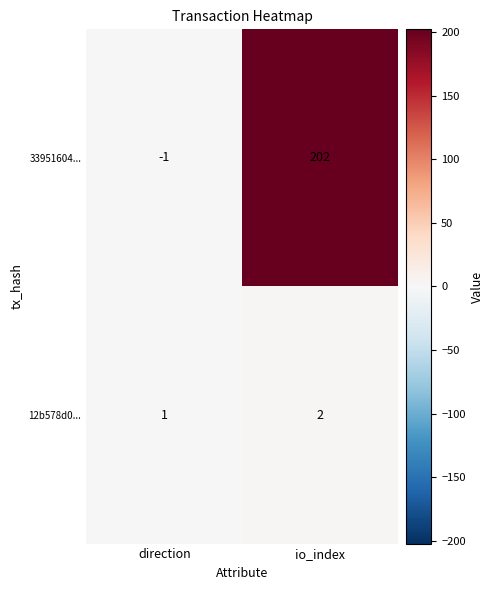

At which label does 33951604... reach its peak?

io_index